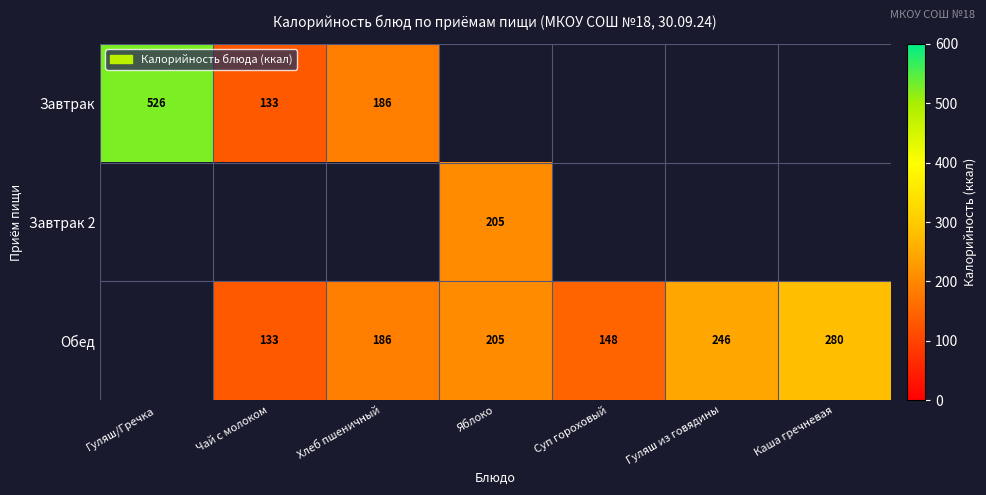

True or false: Обед has a value of 102 at Каша гречневая.

False